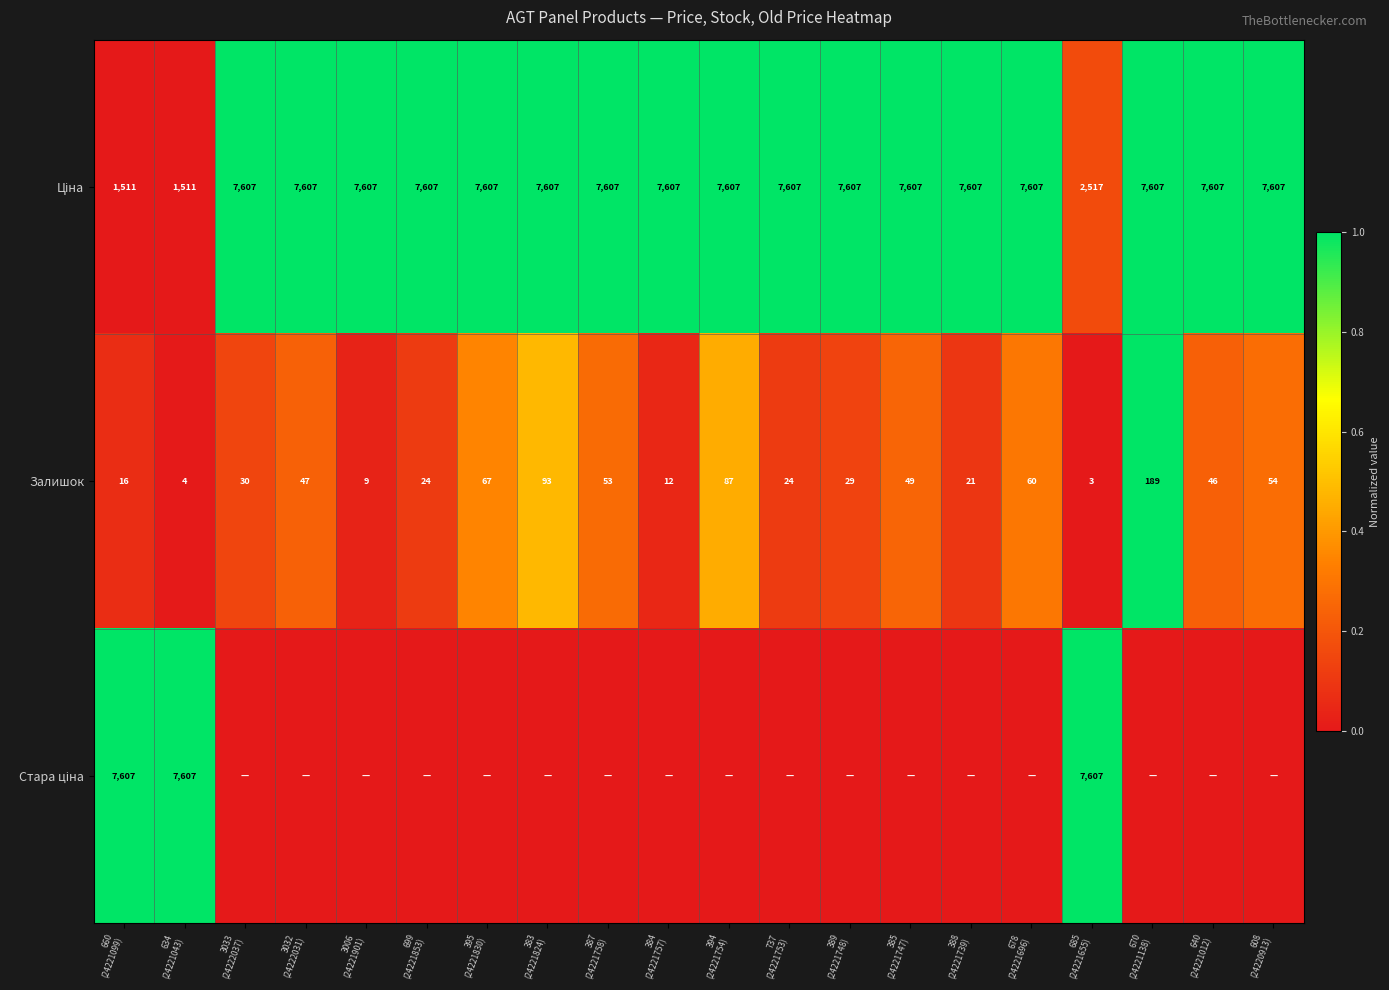

What is the difference between the second highest and minimum values in the Залишок series?

90